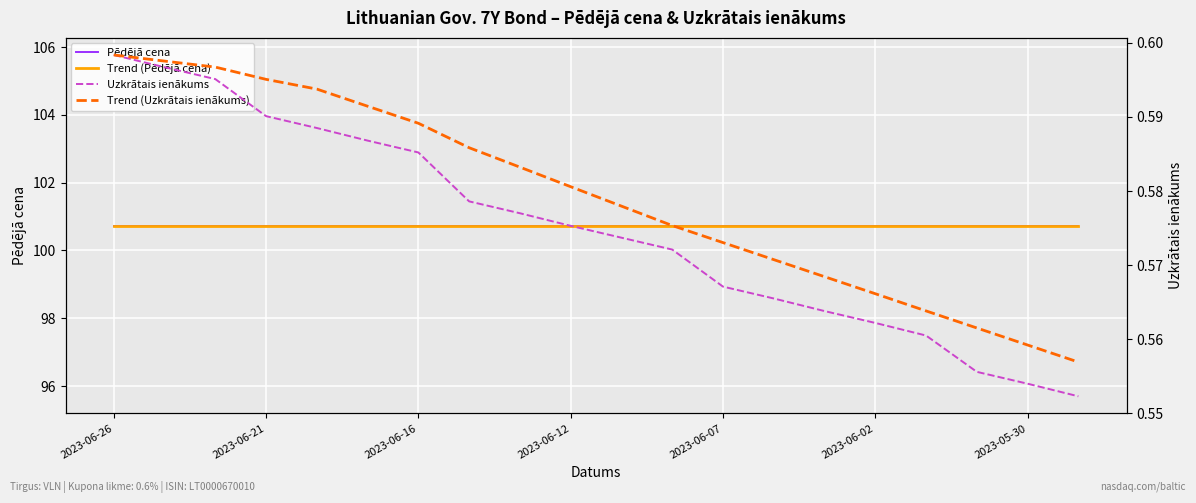

Is it true that Pēdējā cena equals 38.5 at 13?

False